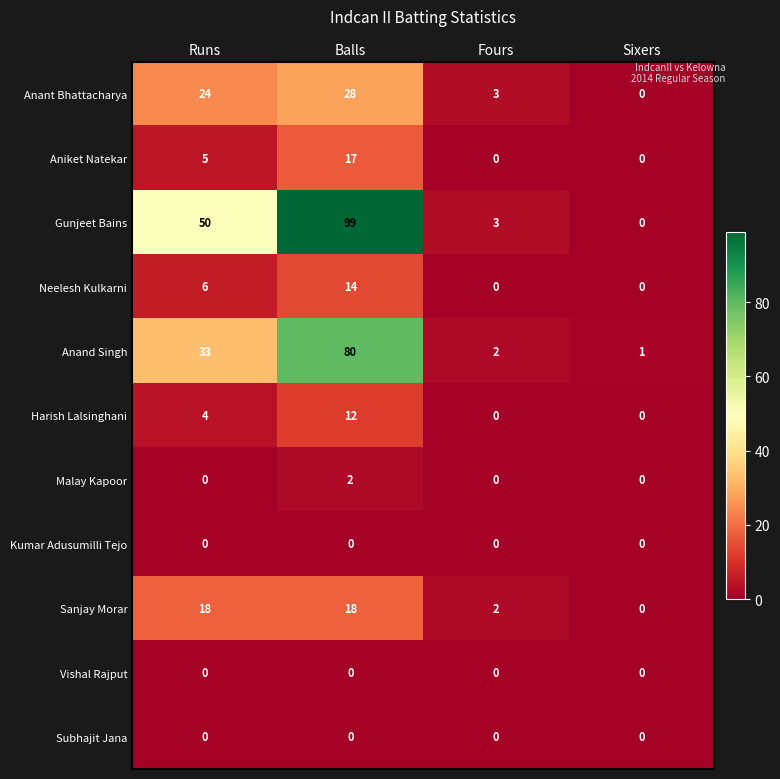

True or false: Sanjay Morar has a value of 30 at Balls.

False